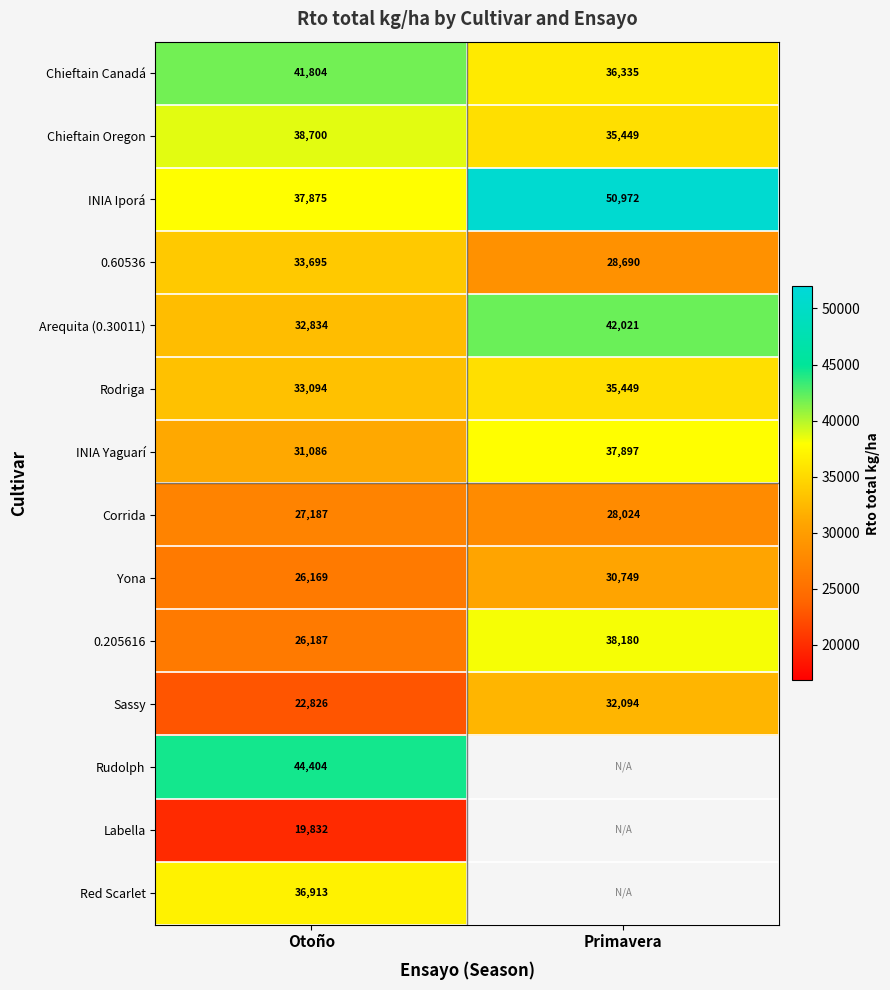

Is the value of 0.205616 at Otoño greater than the value of Labella at Otoño?

Yes